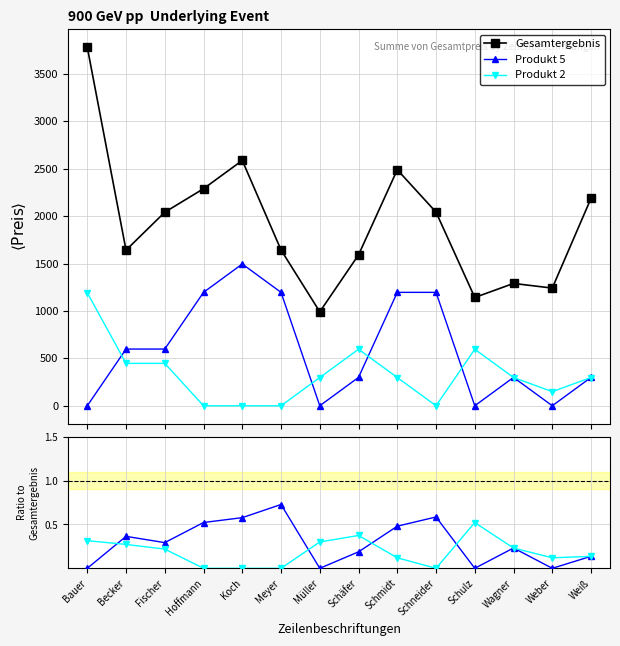

Count the number of categories in the chart.

14